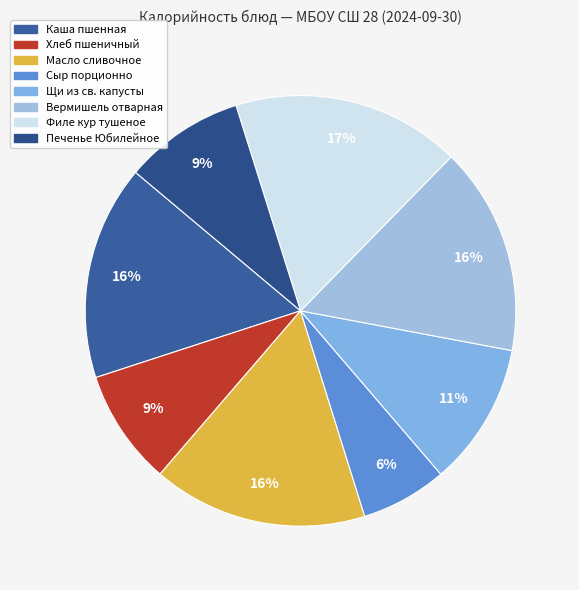

Which slice is the largest?

ФИЛЕ КУР ТУШЕНОЕ В СОУСЕ